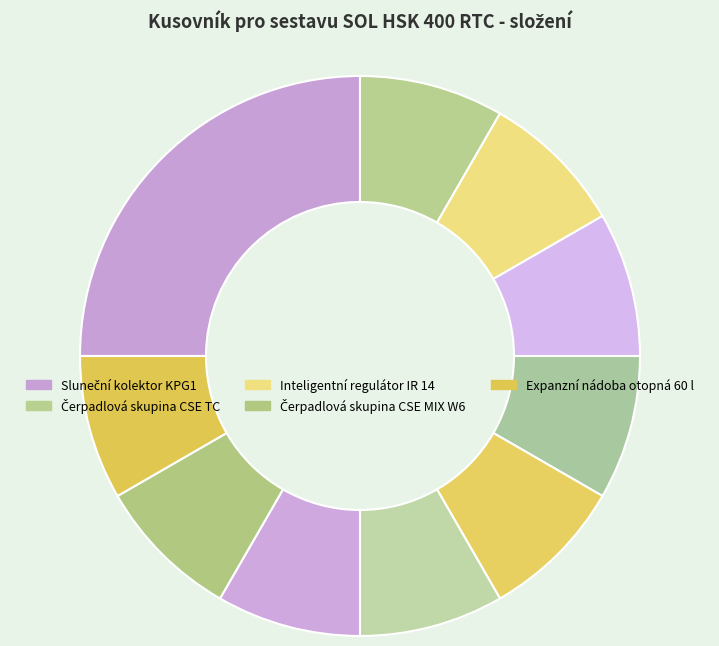

Count the number of slices in the pie.

10